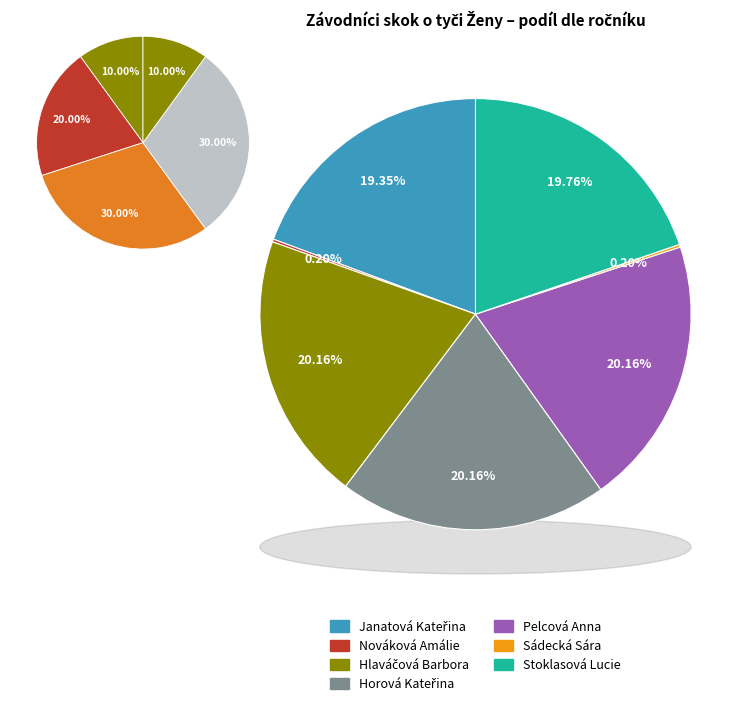

The Hlaváčová Barbora slice represents 8% of the pie. True or false?

False